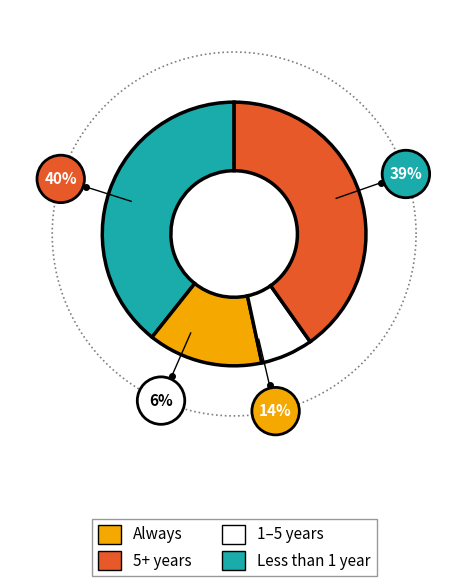

True or false: pct05 accounts for 16% of the total.

False